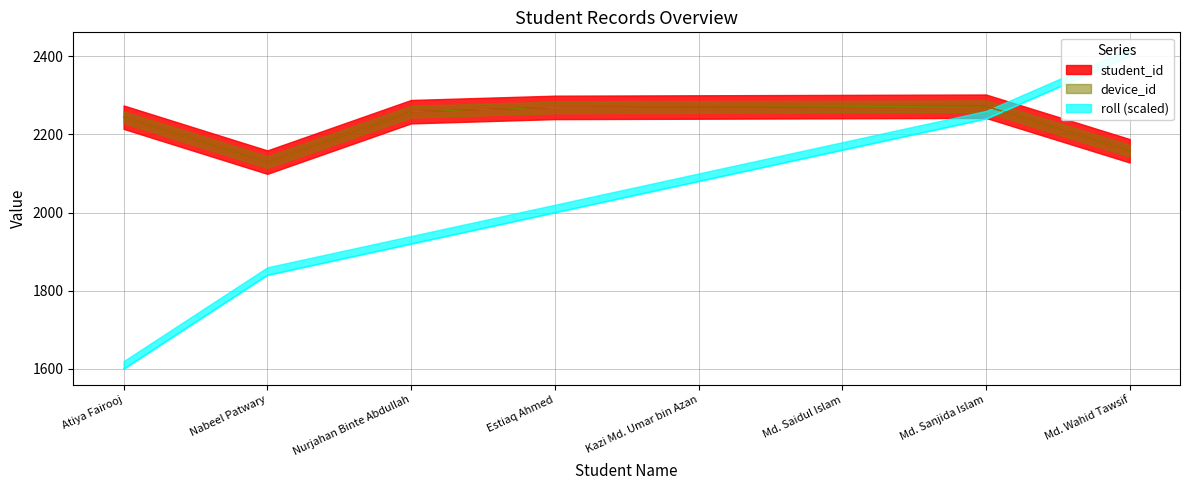

Reading left to right, what are all the values shown in this chart?

student_id: Atiya Fairooj=2244	Nabeel Patwary=2129	Nurjahan Binte Abdullah=2258	Estiaq Ahmed=2269	Kazi Md. Umar bin Azan=2270	Md. Saidul Islam=2271	Md. Sanjida Islam=2272	Md. Wahid Tawsif=2158
device_id: Atiya Fairooj=2244	Nabeel Patwary=2129	Nurjahan Binte Abdullah=2258	Estiaq Ahmed=2269	Kazi Md. Umar bin Azan=2270	Md. Saidul Islam=2271	Md. Sanjida Islam=2272	Md. Wahid Tawsif=2158
roll: Atiya Fairooj=1600	Nabeel Patwary=1840	Nurjahan Binte Abdullah=1920	Estiaq Ahmed=2000	Kazi Md. Umar bin Azan=2080	Md. Saidul Islam=2160	Md. Sanjida Islam=2240	Md. Wahid Tawsif=2400